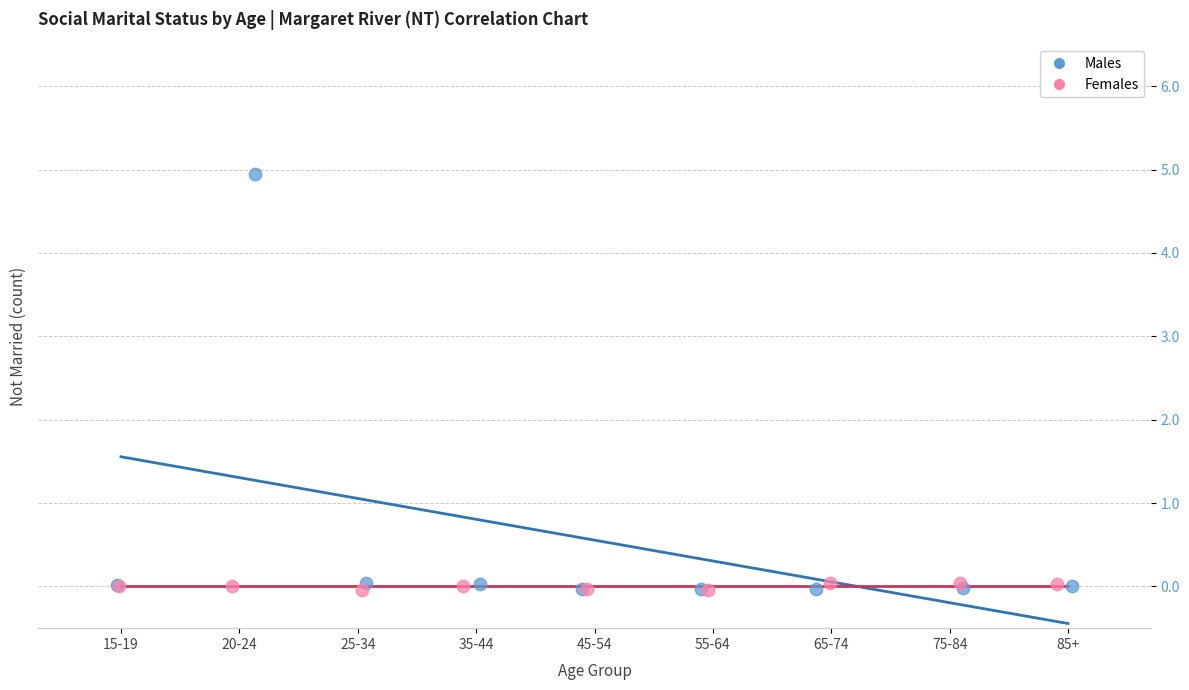

Which series has the widest spread of Y values?

Males